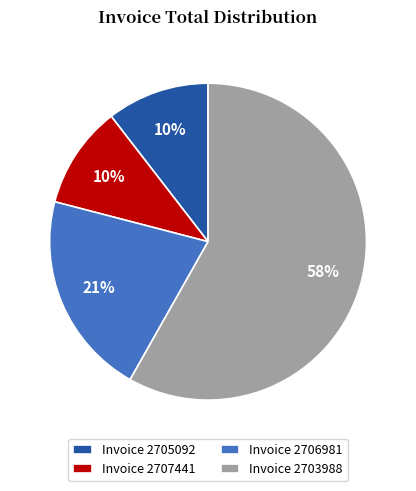

What percentage is the Invoice 2707441 slice, to the nearest percent?

10%